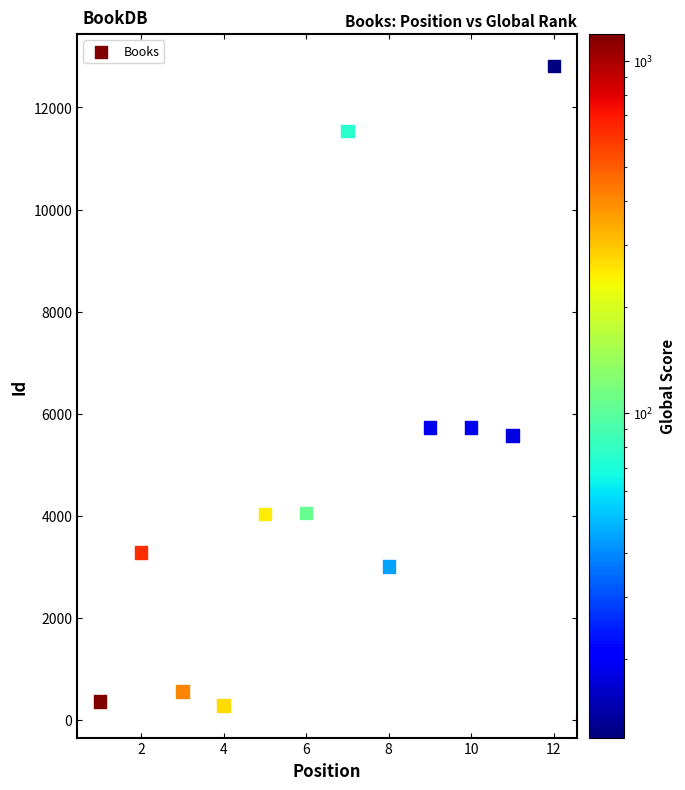

What is the average Y value?

4746